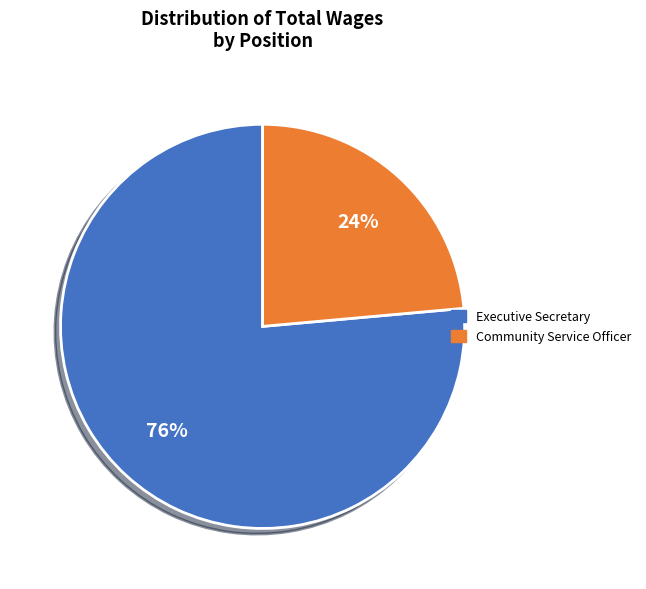

Which slice is the largest?

Executive Secretary